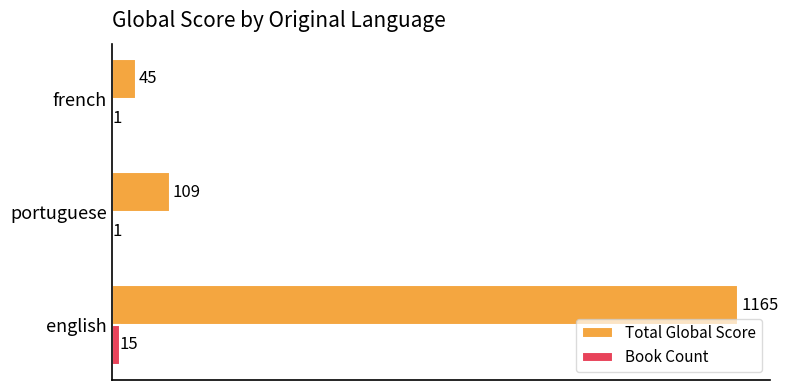

What is the highest value of the Total Global Score series?

1165